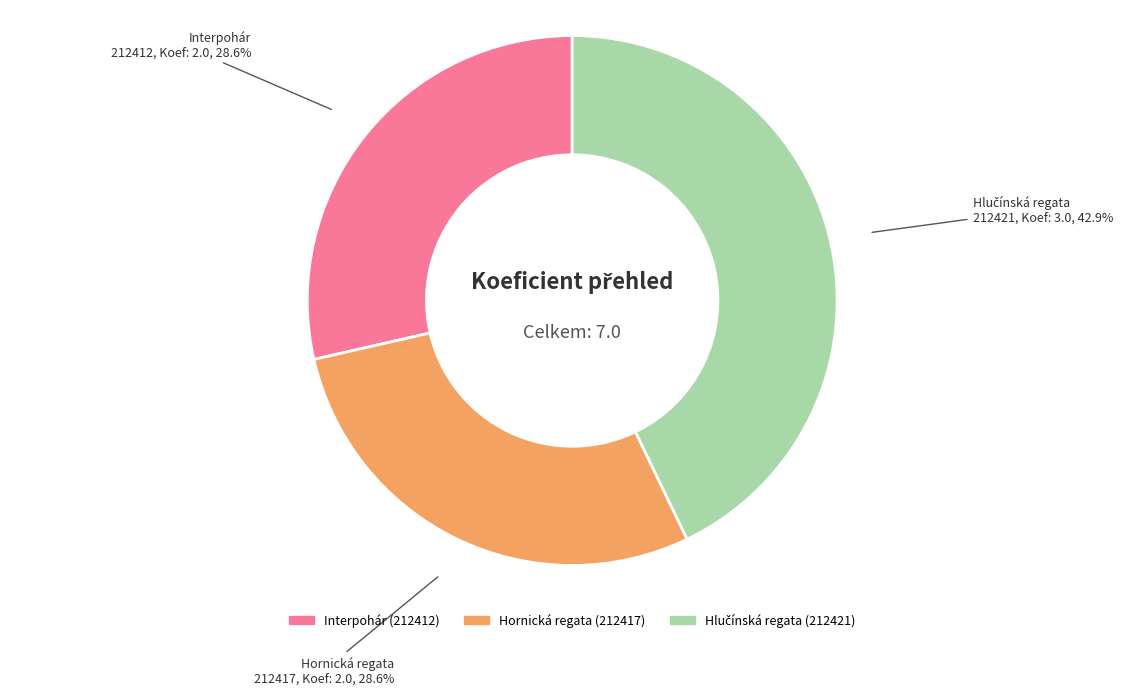

Is there any slice that represents more than half of the pie?

No